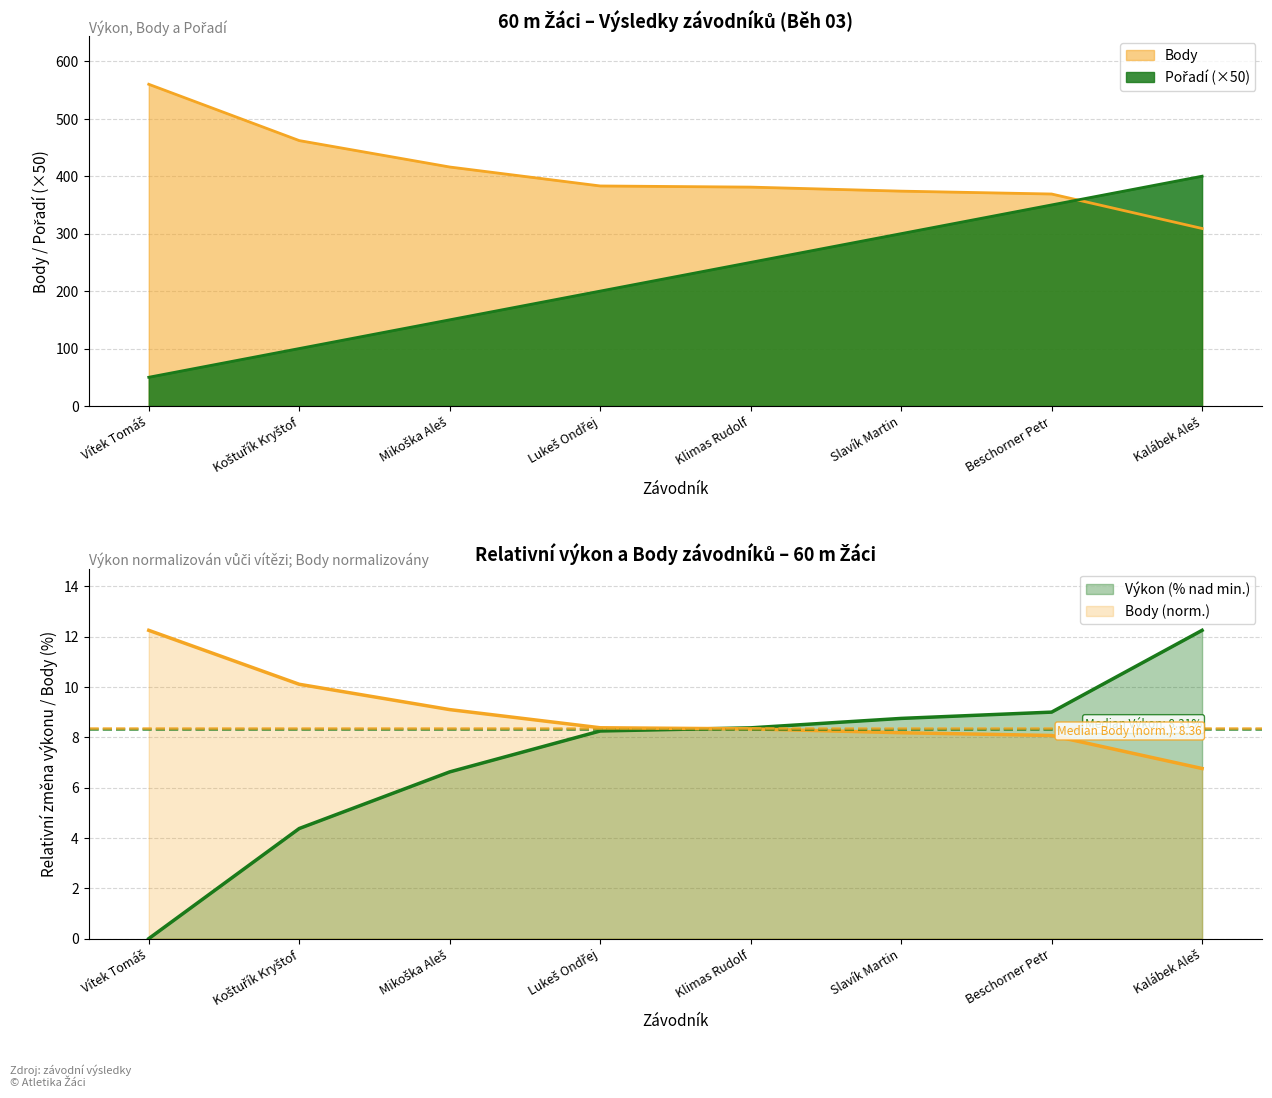

Between Kalábek Aleš and Beschorner Petr, which is larger?

Kalábek Aleš